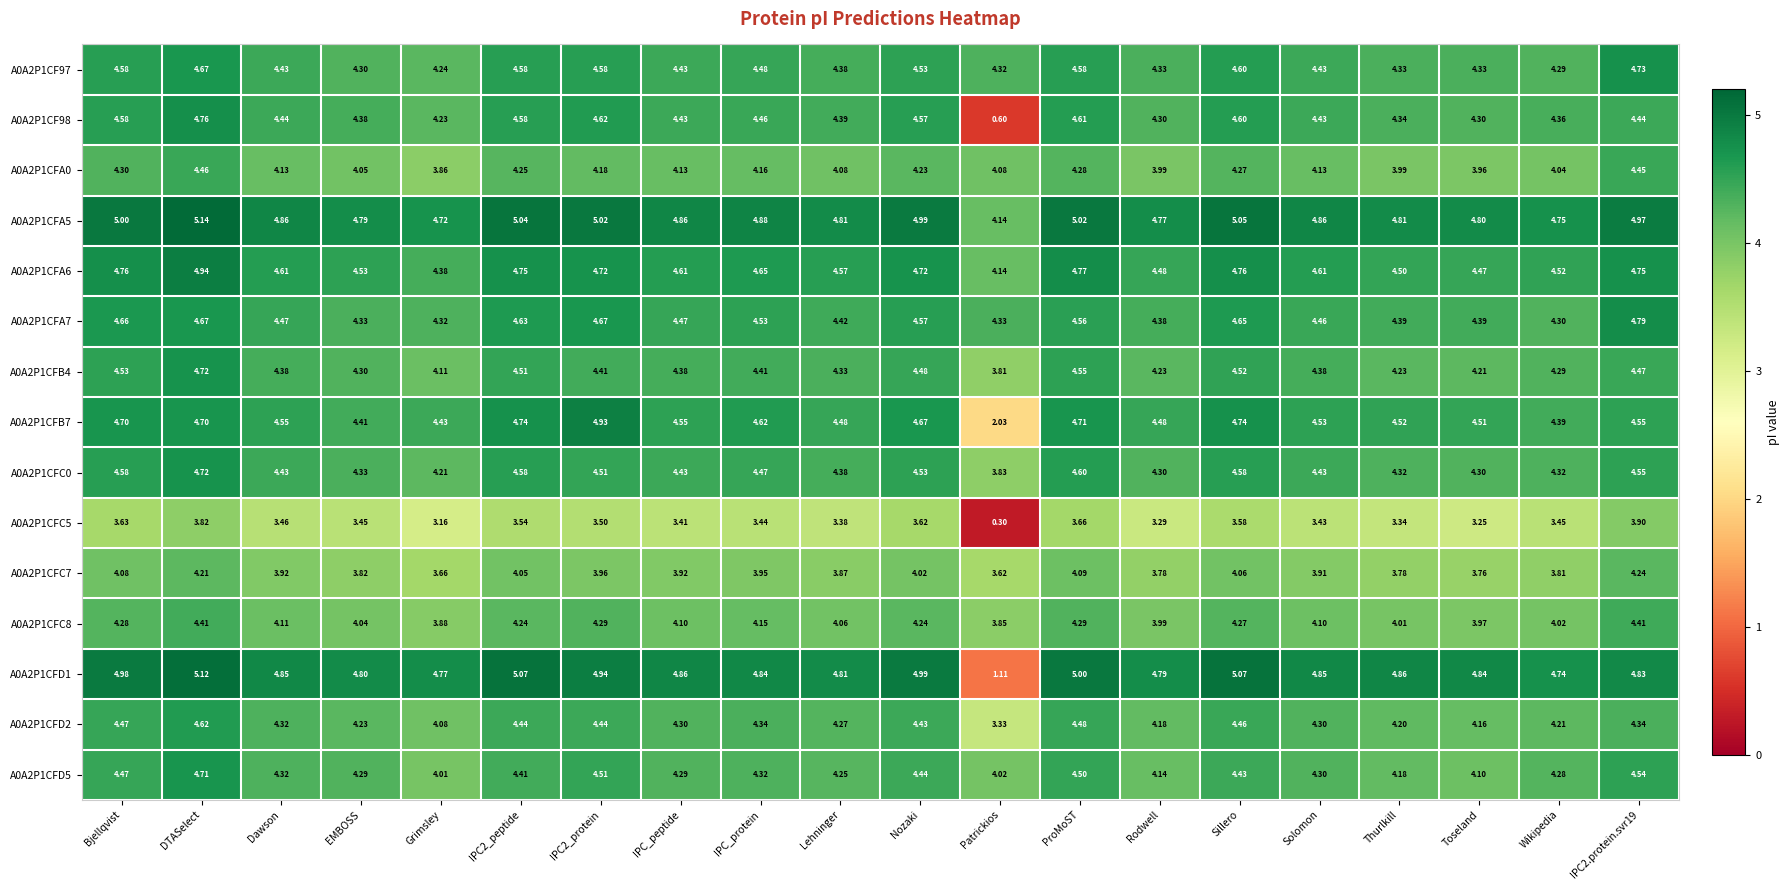

Is the value of A0A2P1CFD2 at Toseland greater than the value of A0A2P1CFD5 at Thurlkill?

No